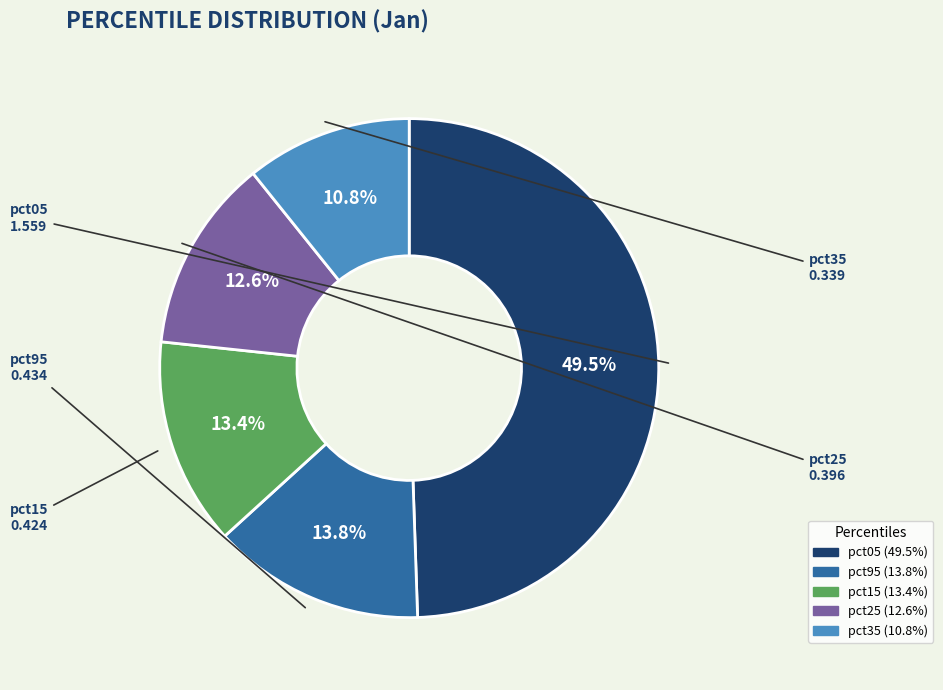

Count the number of slices in the pie.

5